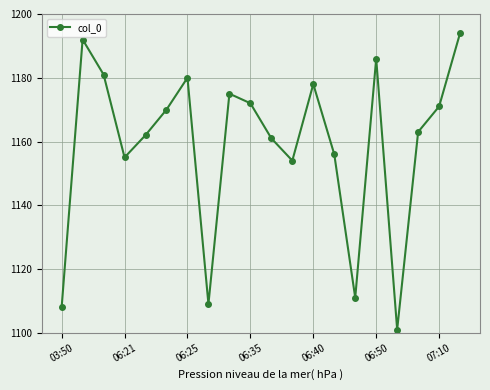

What is the difference between the second highest and minimum values?

91